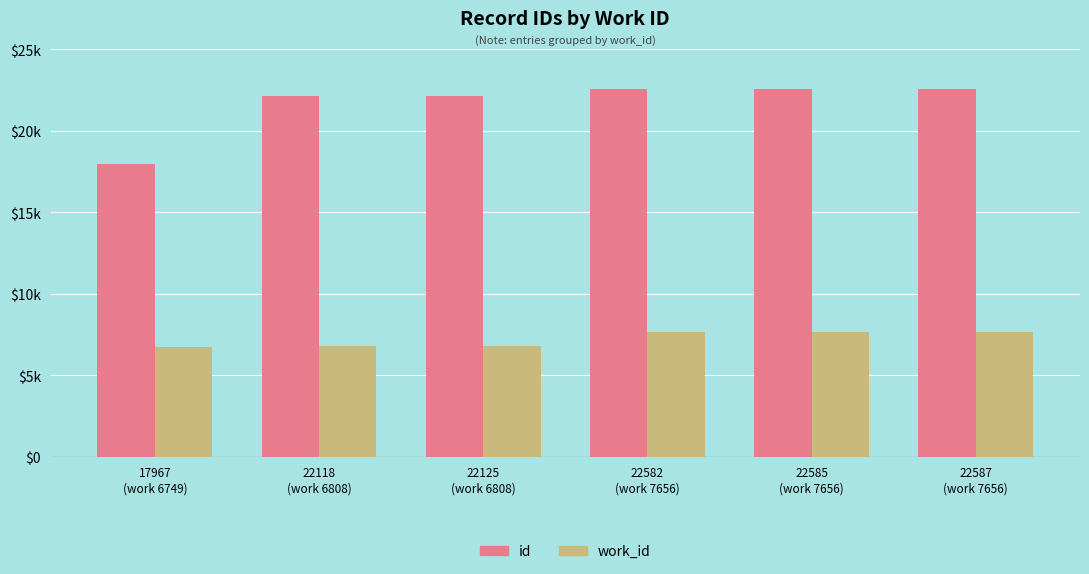

What position from the right is 22587
(work 7656)?

1